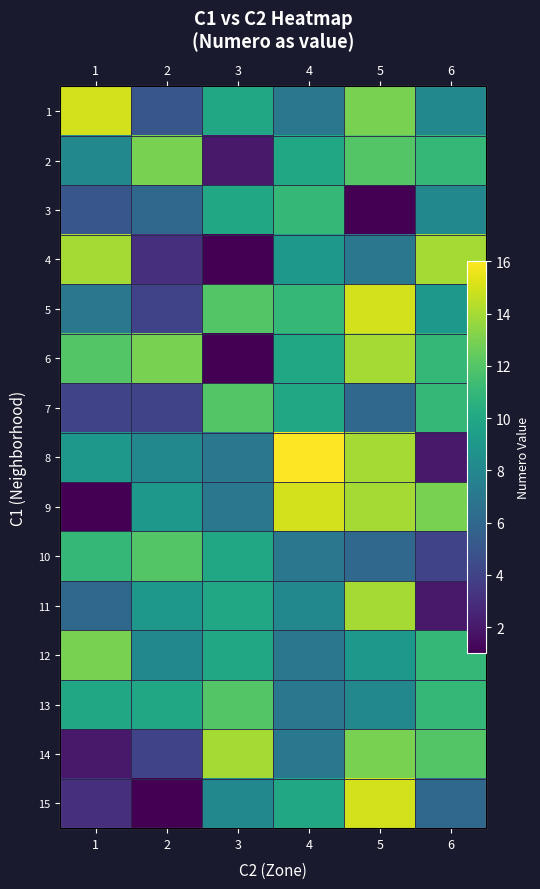

What is the sum of all 14 values?

52